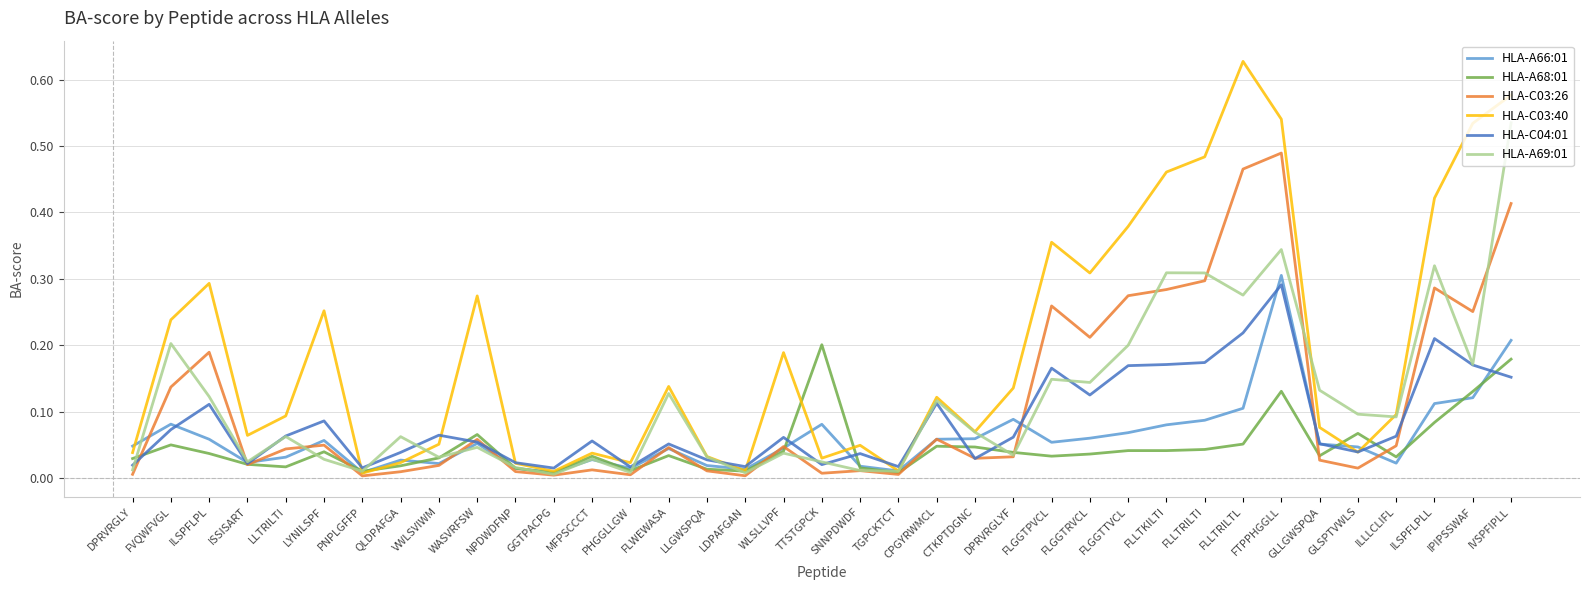

Which series has the largest total across all categories?

HLA-C03:40